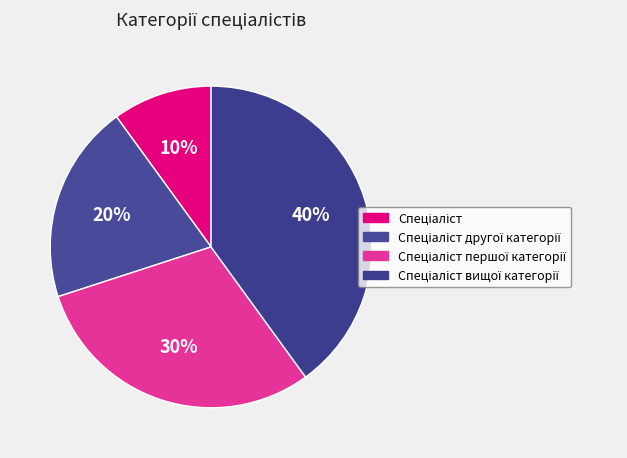

Which slice is the smallest?

Спеціаліст